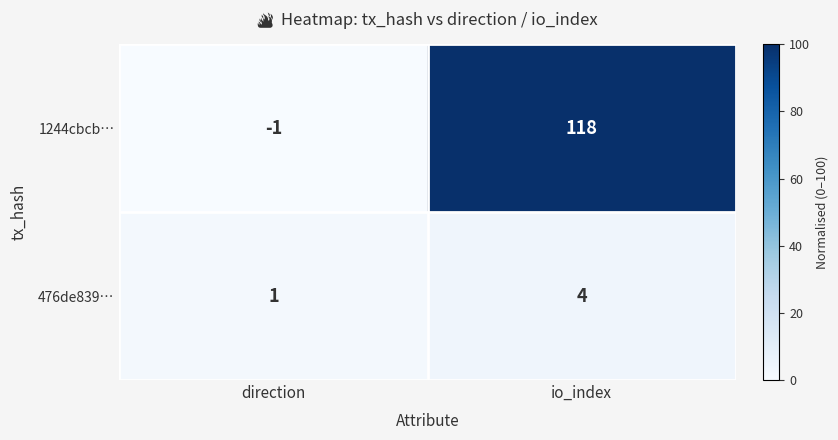

Reading left to right, transcribe all the data shown in this chart.

1244cbcb…: direction=-1	io_index=118
476de839…: direction=1	io_index=4